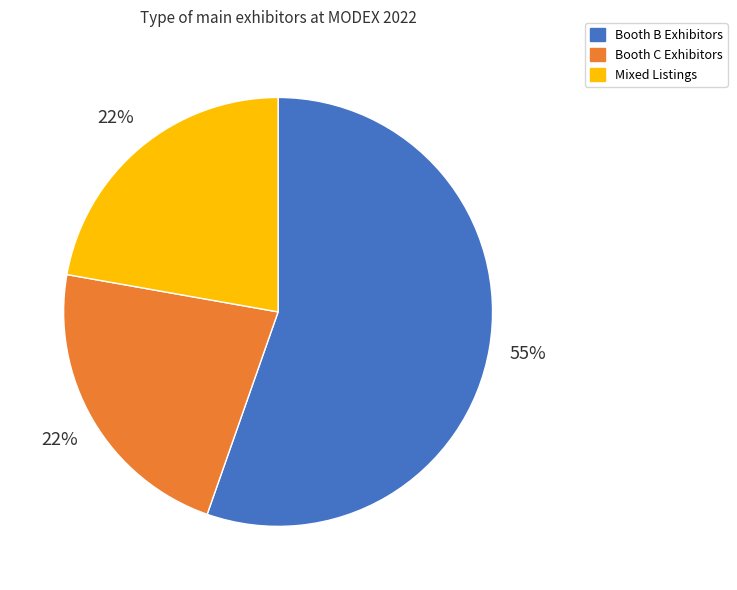

What is the ratio of the value at Booth C Exhibitors to the value at Booth B Exhibitors?

0.4